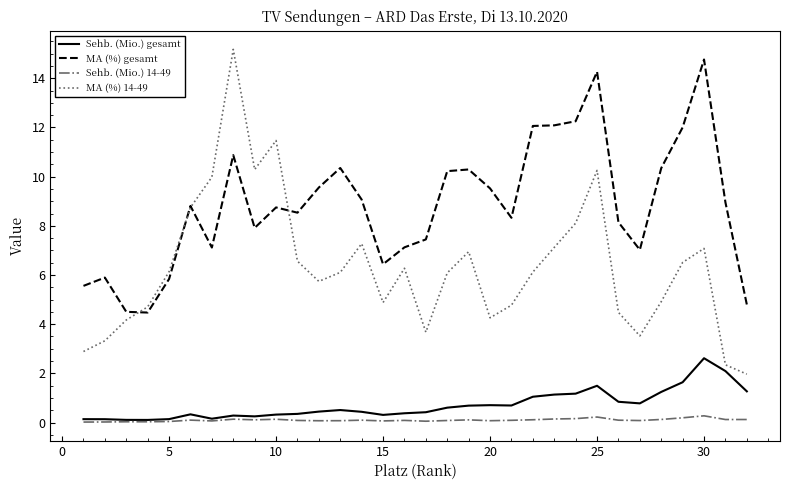

What is the maximum value for Sehb. (Mio.) gesamt?

2.6